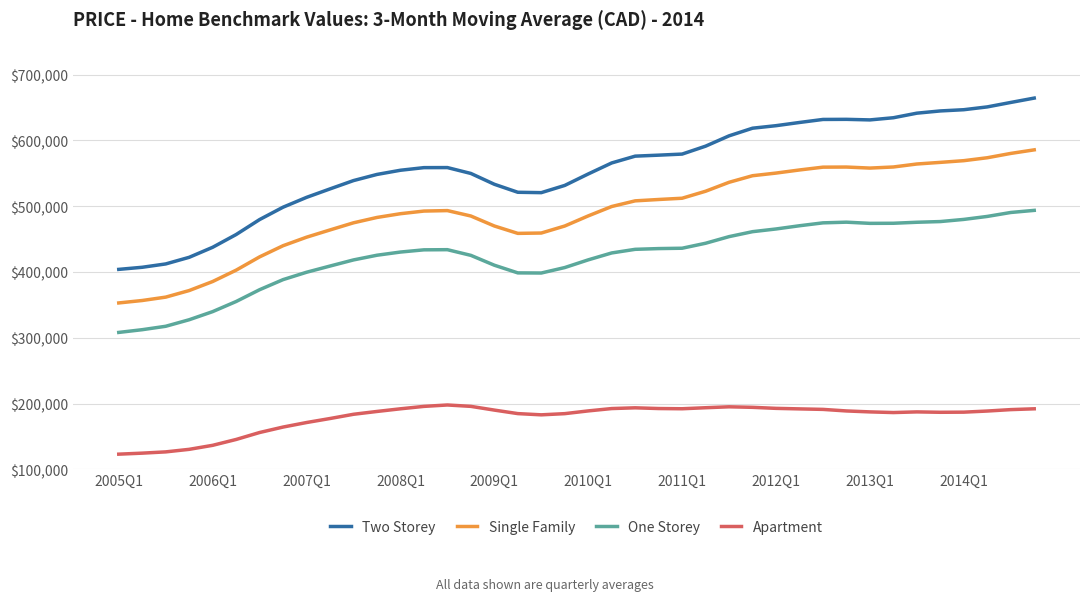

Which series has the widest spread of values?

Two Storey